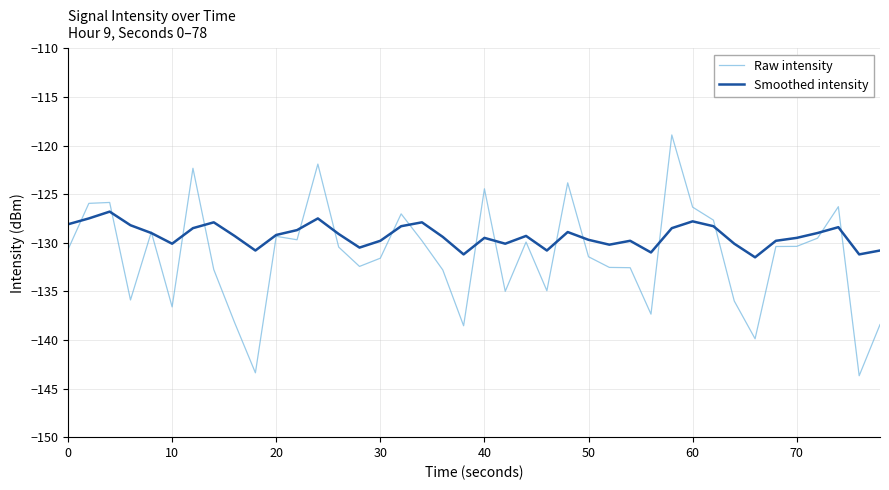

List the series in order of their peak value, highest first.

Raw intensity, Smoothed intensity